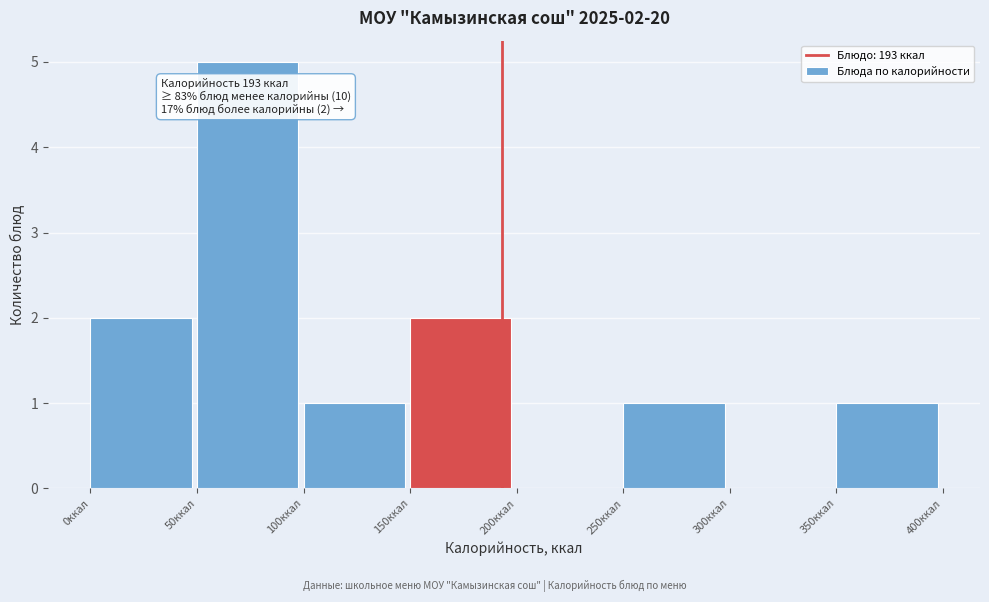

Which range on the x-axis has the tallest bar?

50 to 100